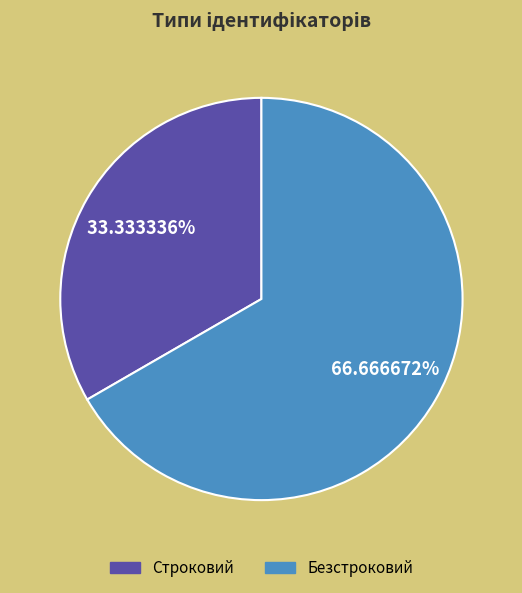

What is the majority slice?

Безстроковий